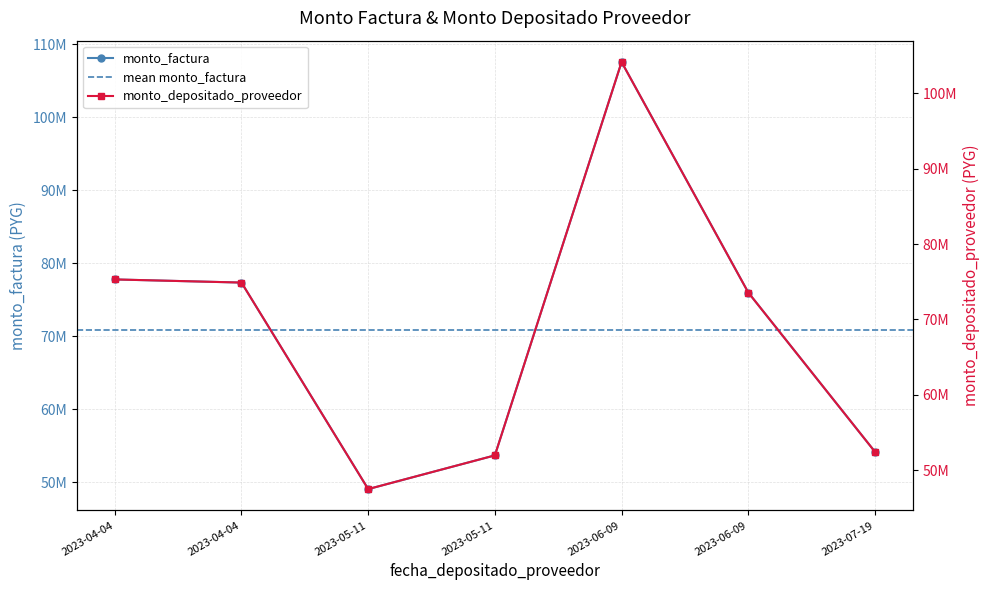

Where is the first local minimum for monto_factura?

2023-05-11